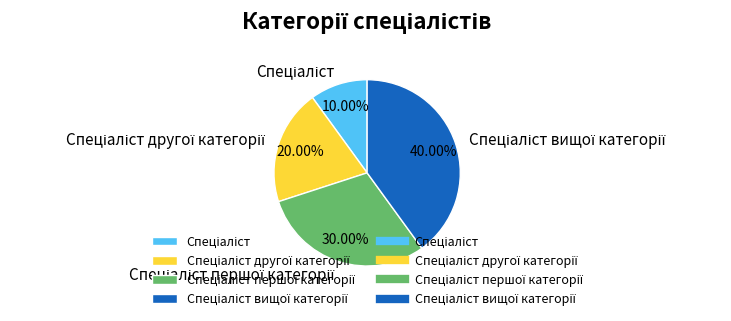

Does any single category account for the majority?

No